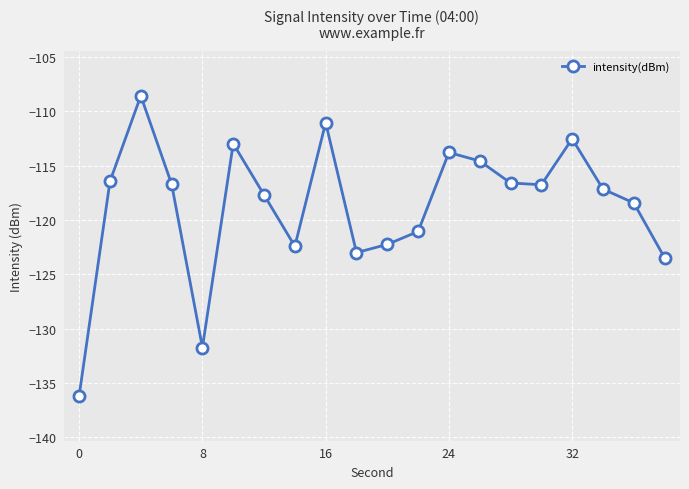

What is the greatest value displayed?

-108.6